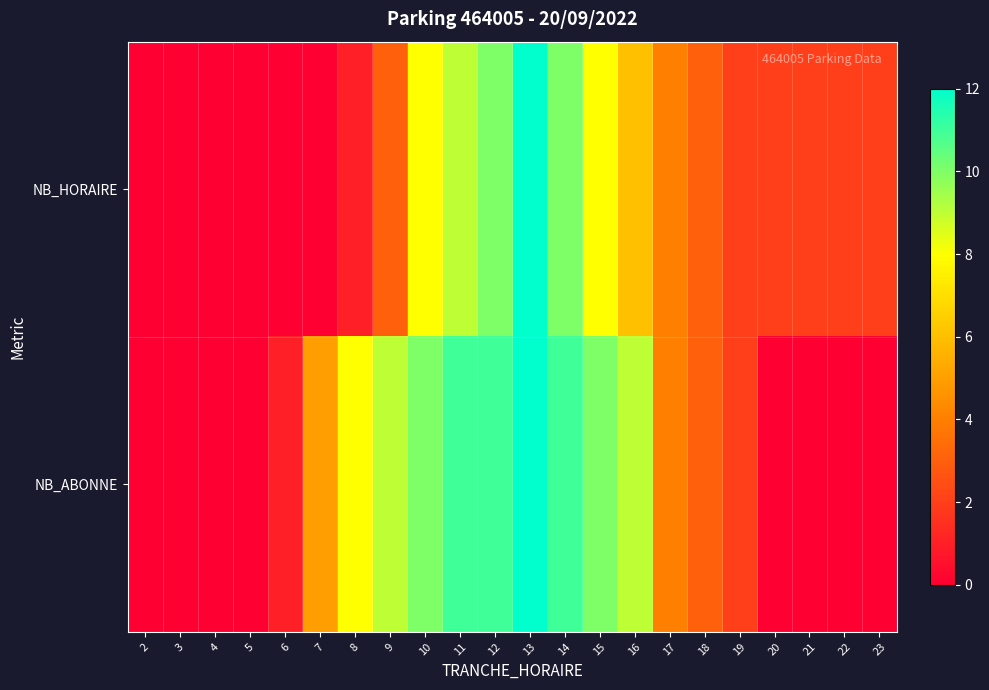

Rank the series by their average value, from highest to lowest.

NB_ABONNE, NB_HORAIRE